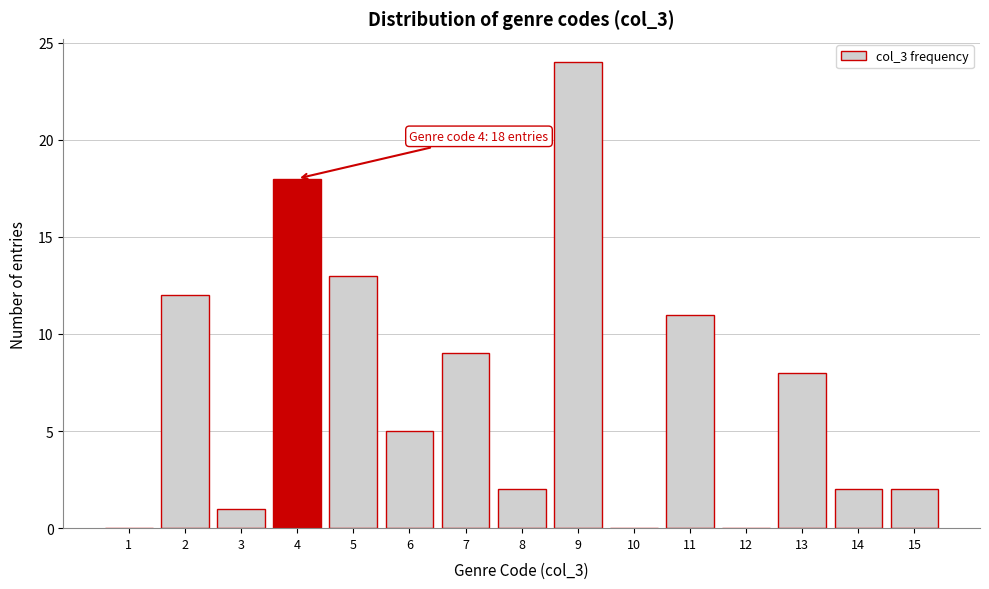

What is the ratio of the value at 11 to the value at 7?

1.2